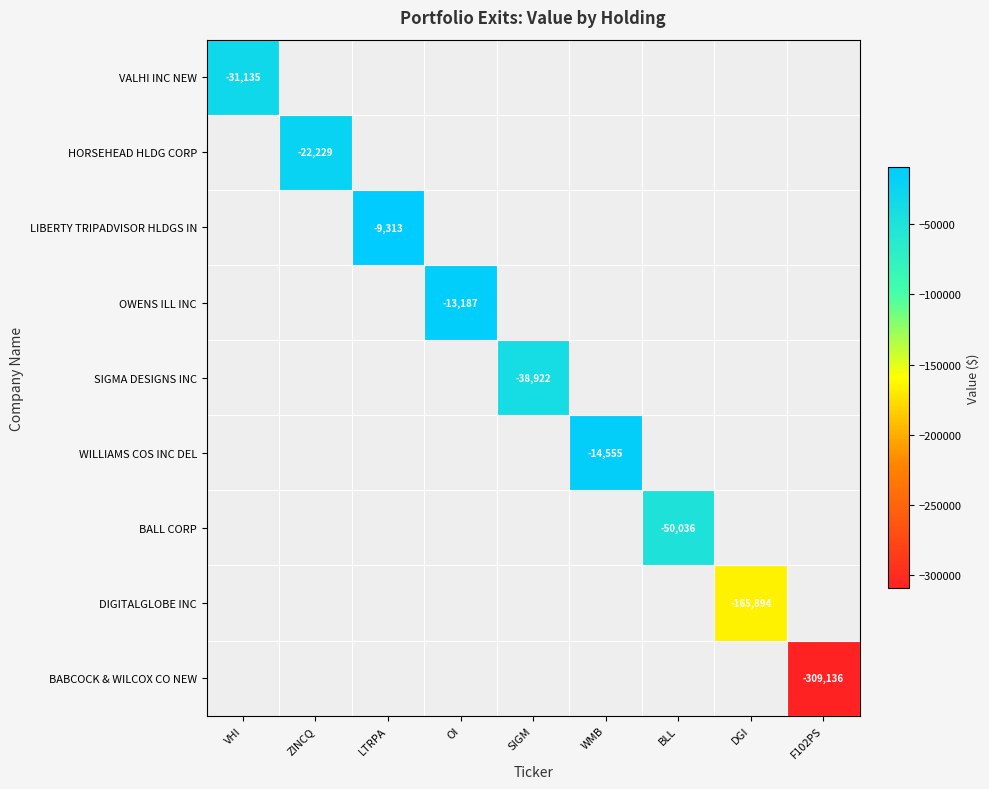

At which category is the sum across all series the highest?

LTRPA